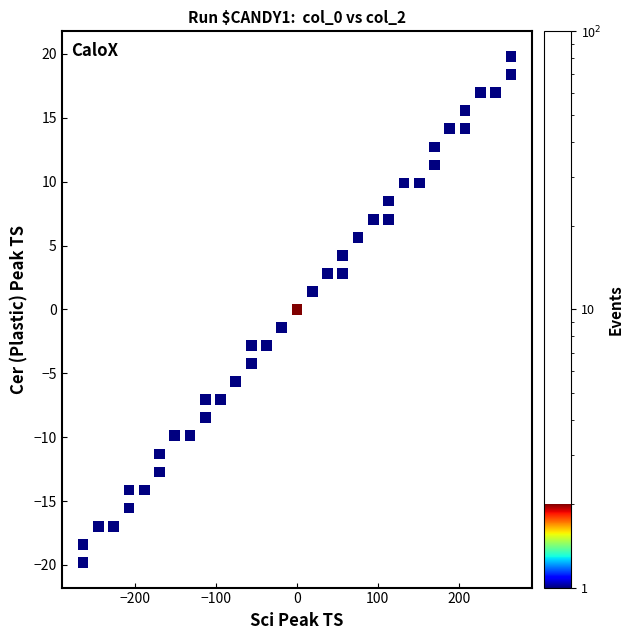

What is the range of X values (max minus min)?

529.0